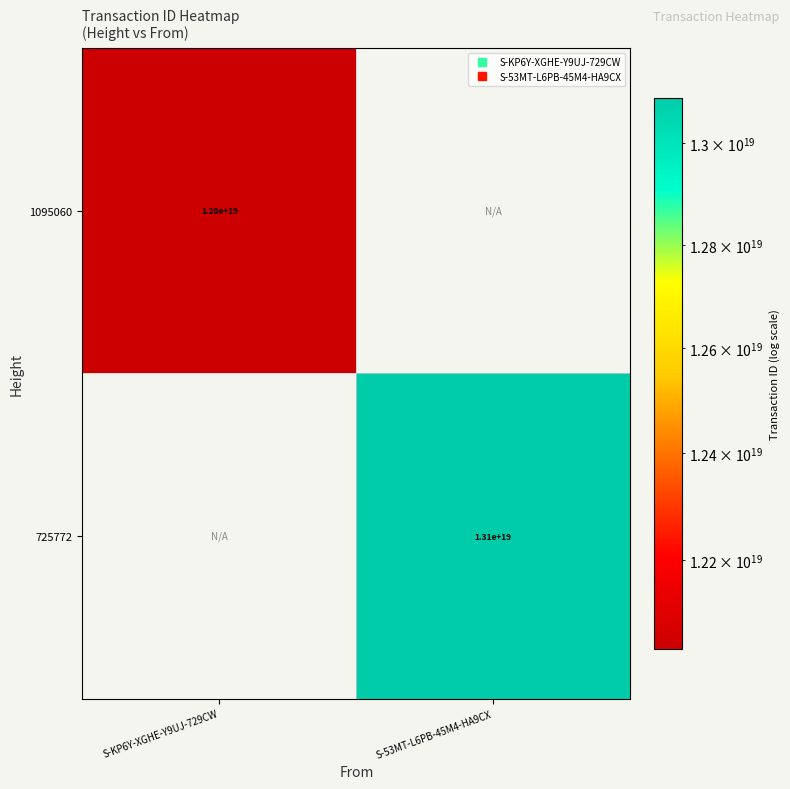

List the labels in order of 1095060 value, largest first.

S-KP6Y-XGHE-Y9UJ-729CW, S-53MT-L6PB-45M4-HA9CX